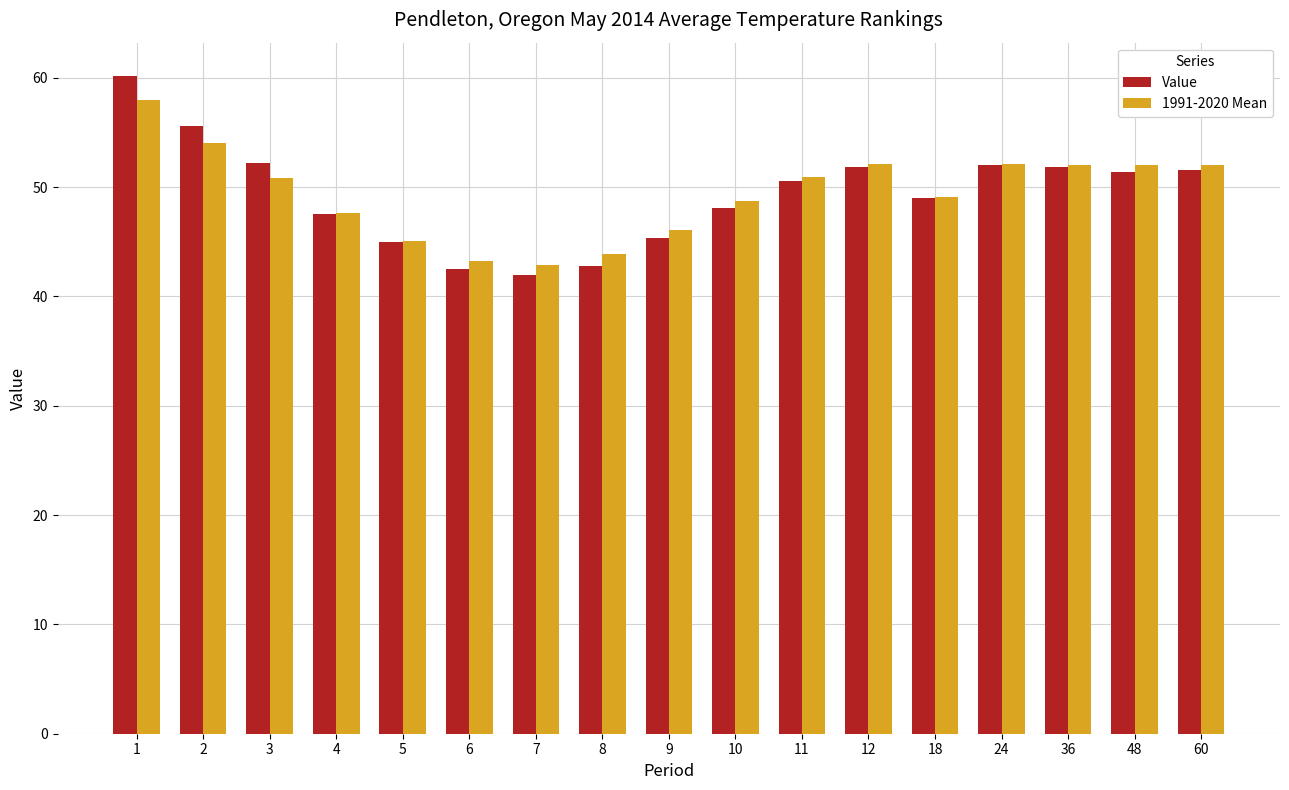

Which series has the widest spread of values?

Value